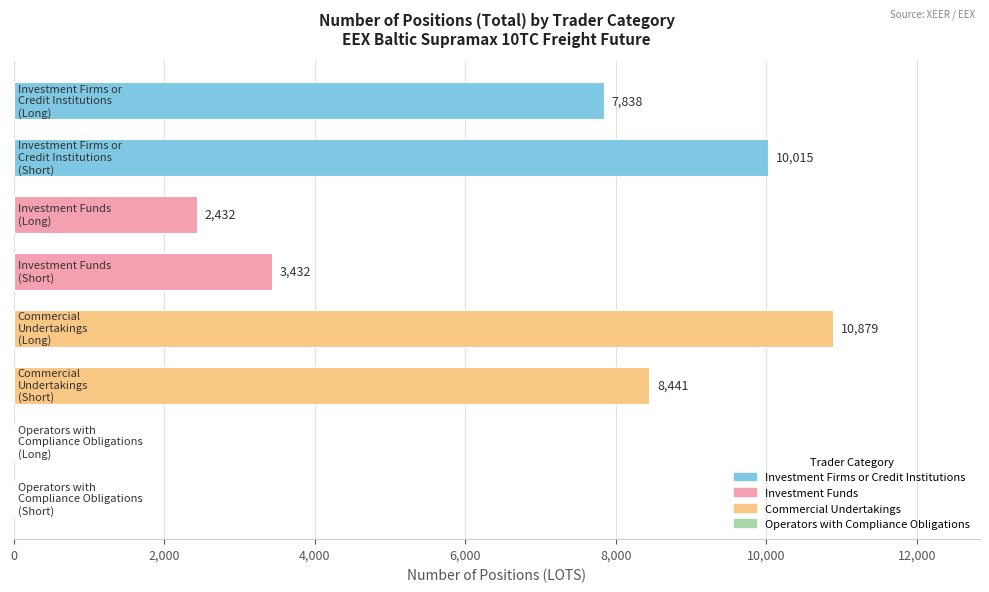

Are the bars horizontal?

Yes